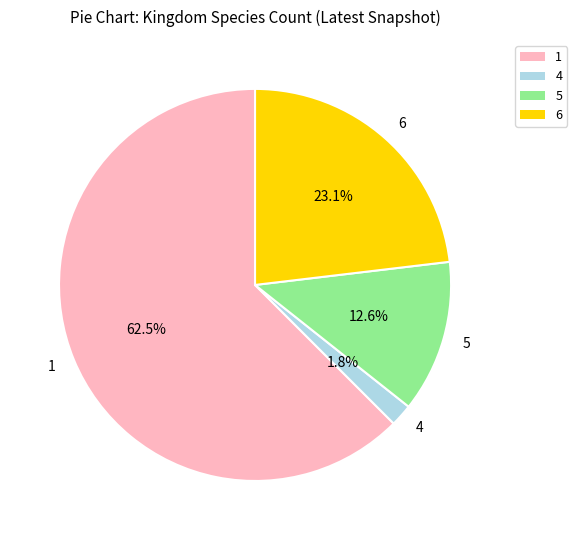

Is the sum of 4 and 6 greater than half?

No